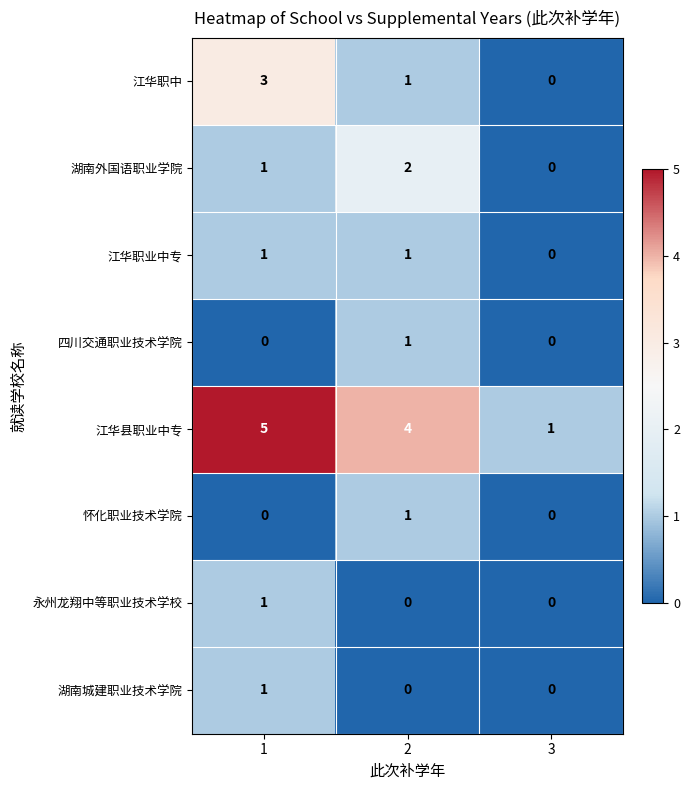

What is the maximum value shown in the chart?

5